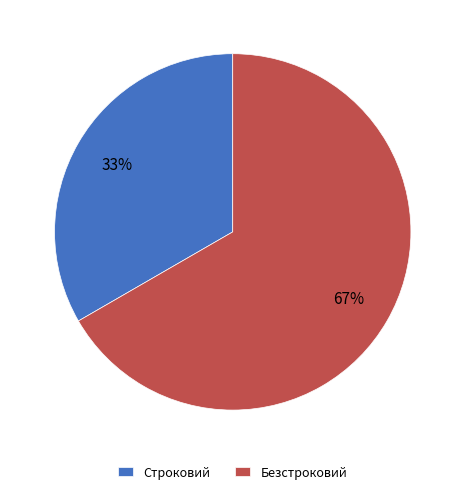

Do Безстроковий and Строковий together represent more than half of the pie?

Yes